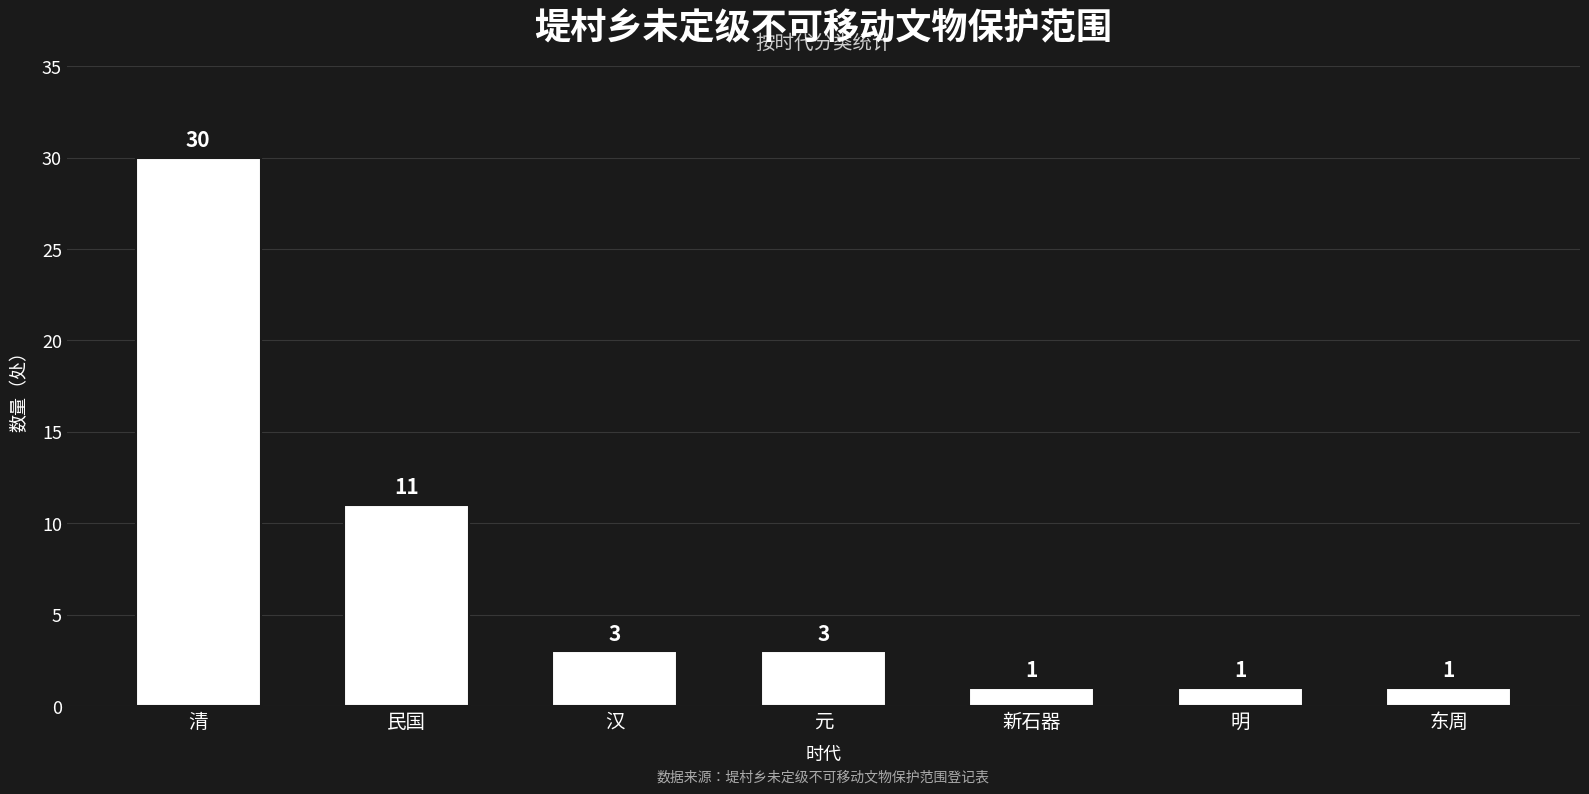

What is the maximum value shown in the chart?

30